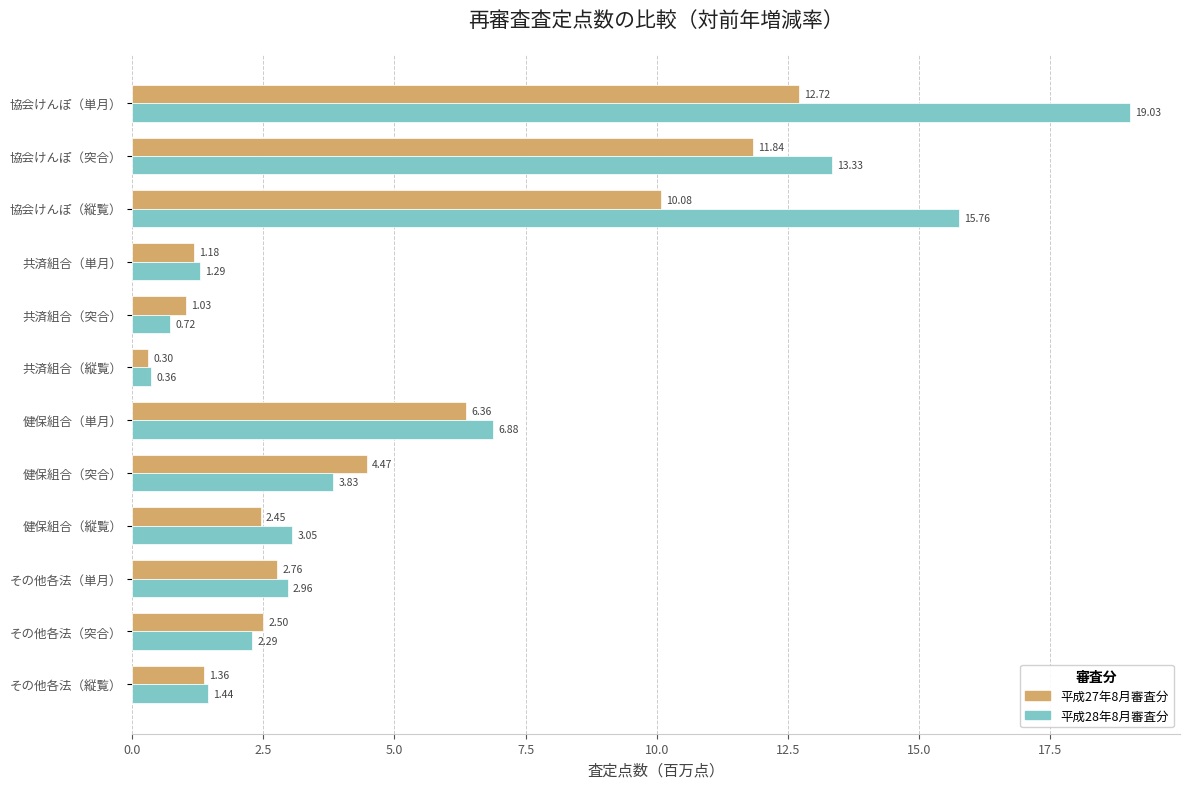

Where is 平成27年8月審査分 nearest to the value 6?

健保組合（単月）